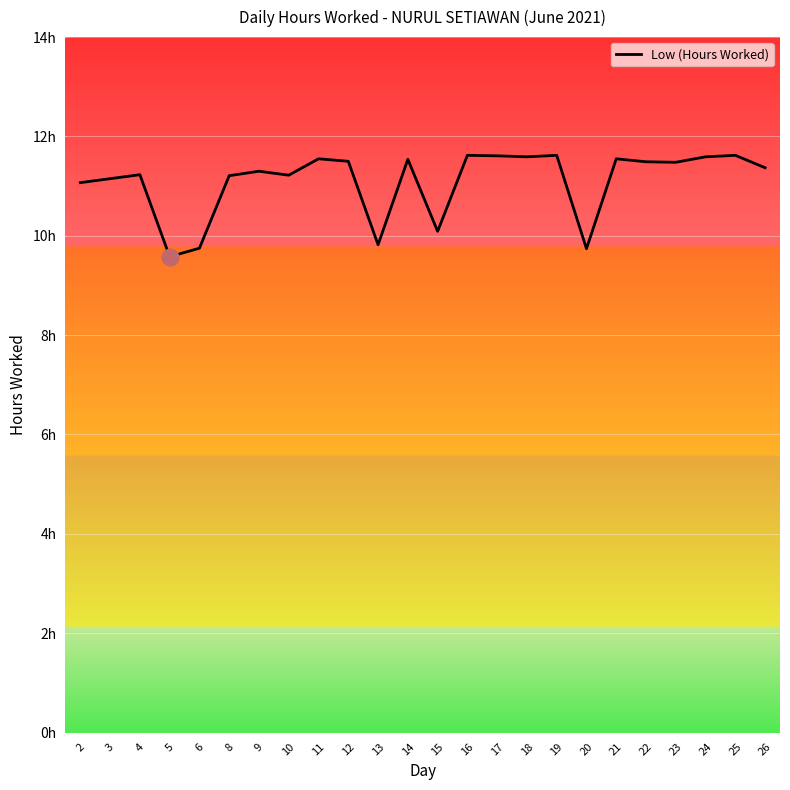

What is the smallest value displayed?

9.6